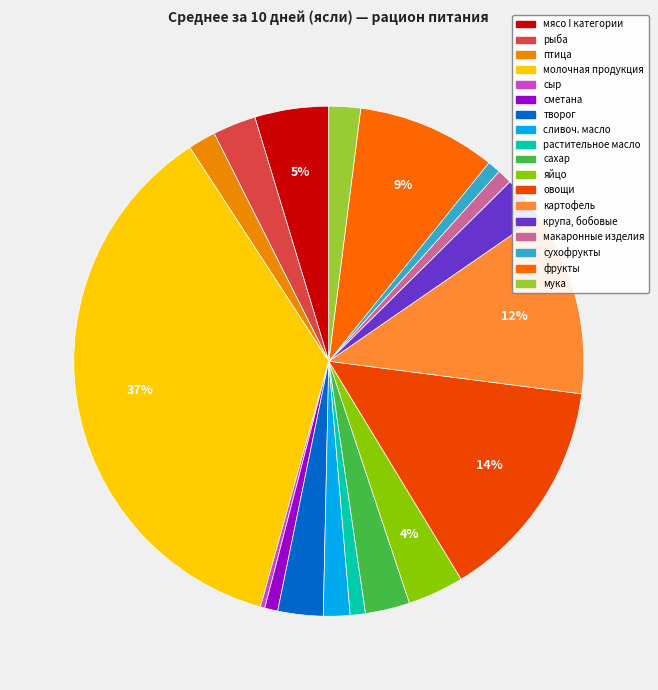

Count the number of slices in the pie.

18